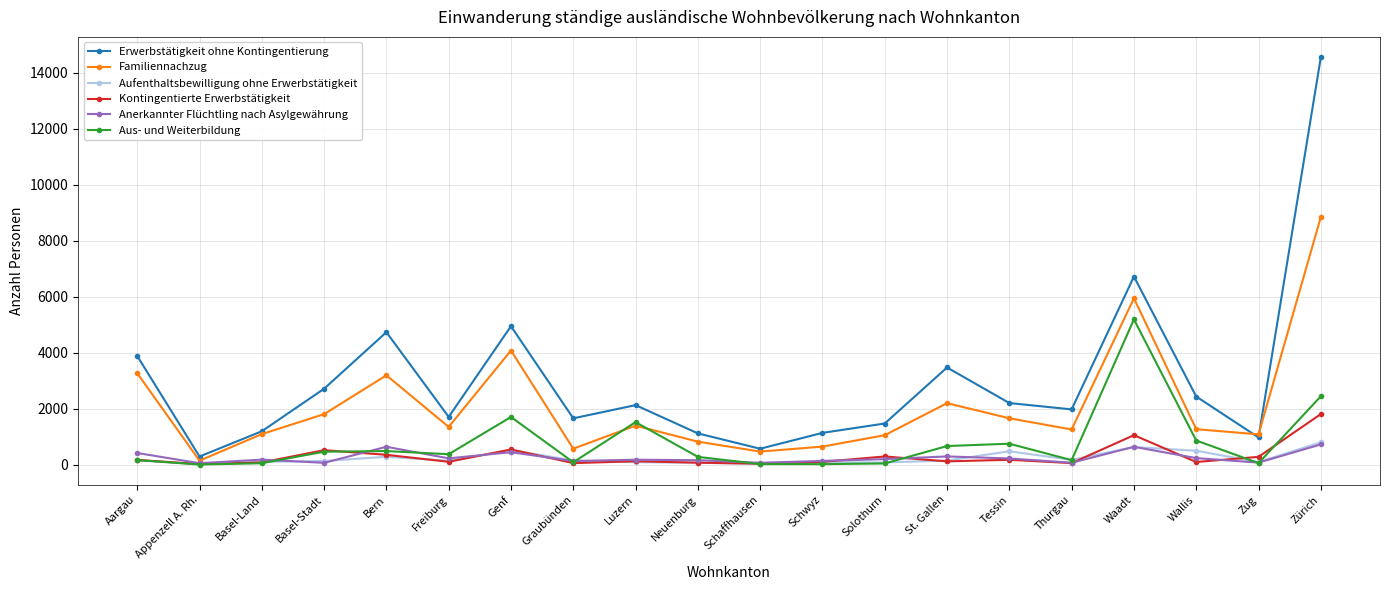

What is the label of the 17th point from the right?

Basel-Stadt